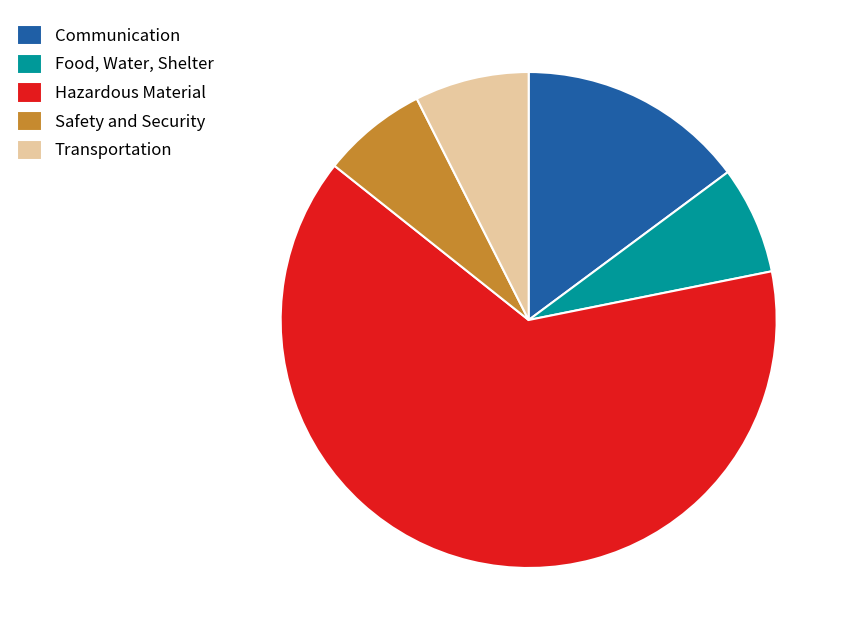

What is the largest slice in the pie chart?

Hazardous Material